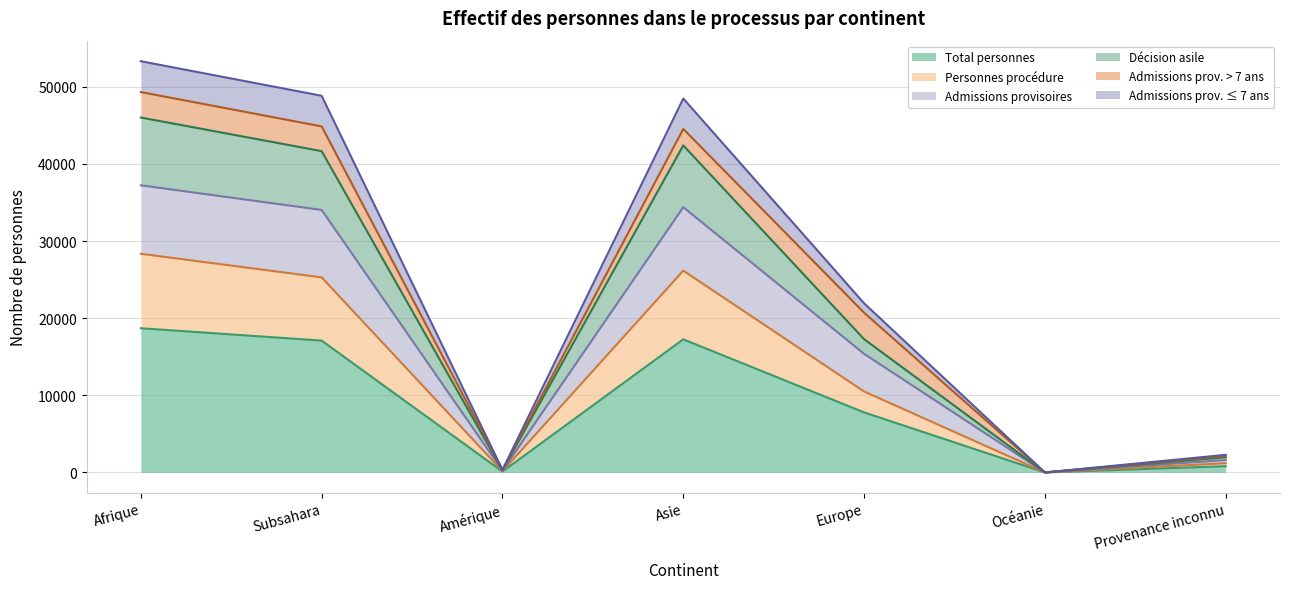

Which label corresponds to the largest value in the chart?

Afrique